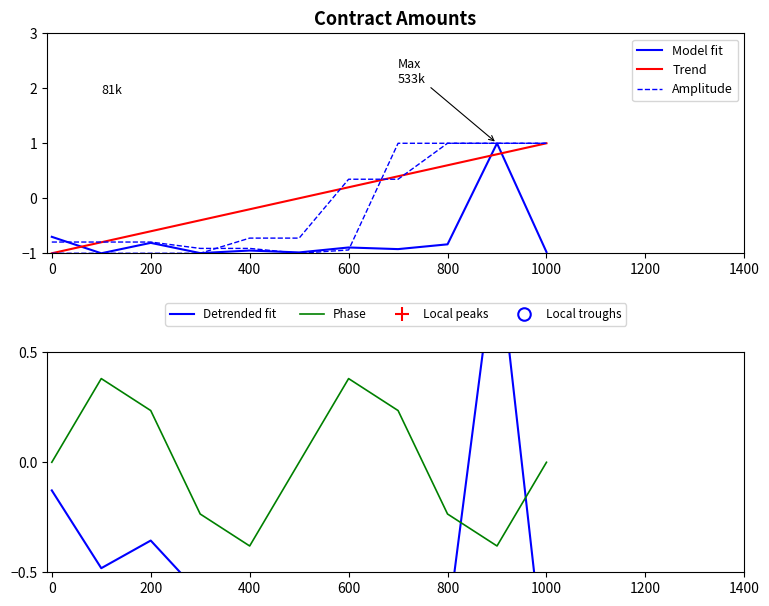

How many lines are shown in the chart?

5